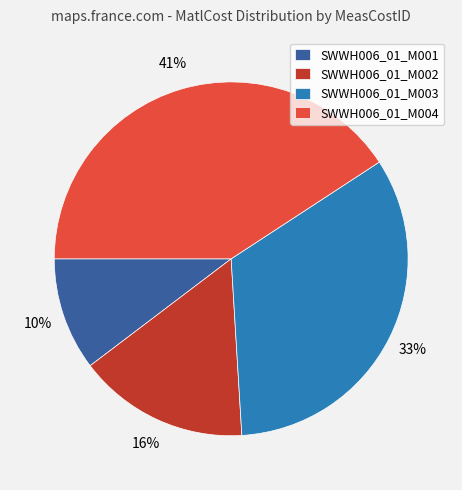

Which slice is the smallest?

SWWH006_01_M001